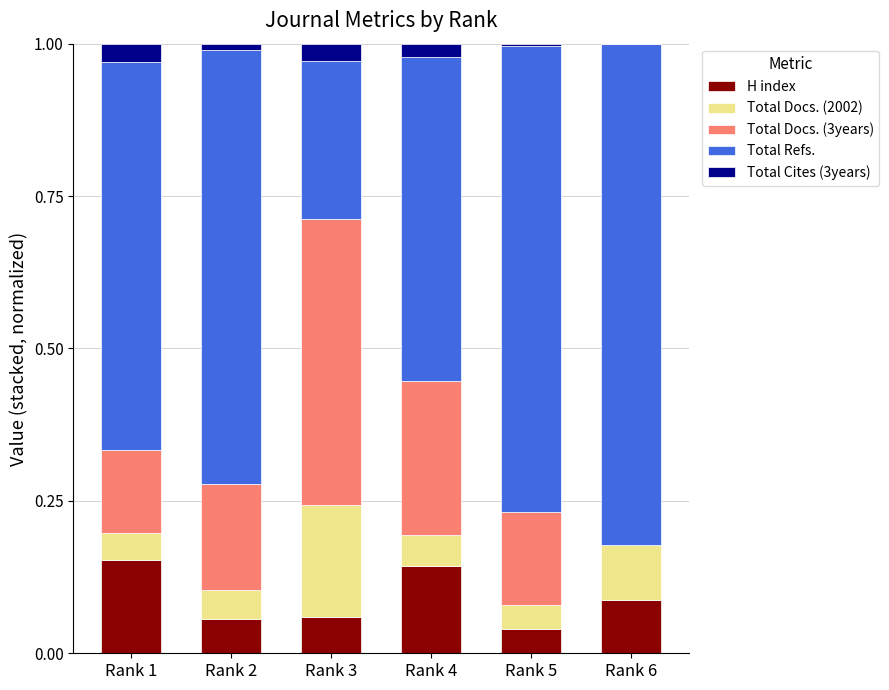

At which label is H index closest to 0?

Rank 5